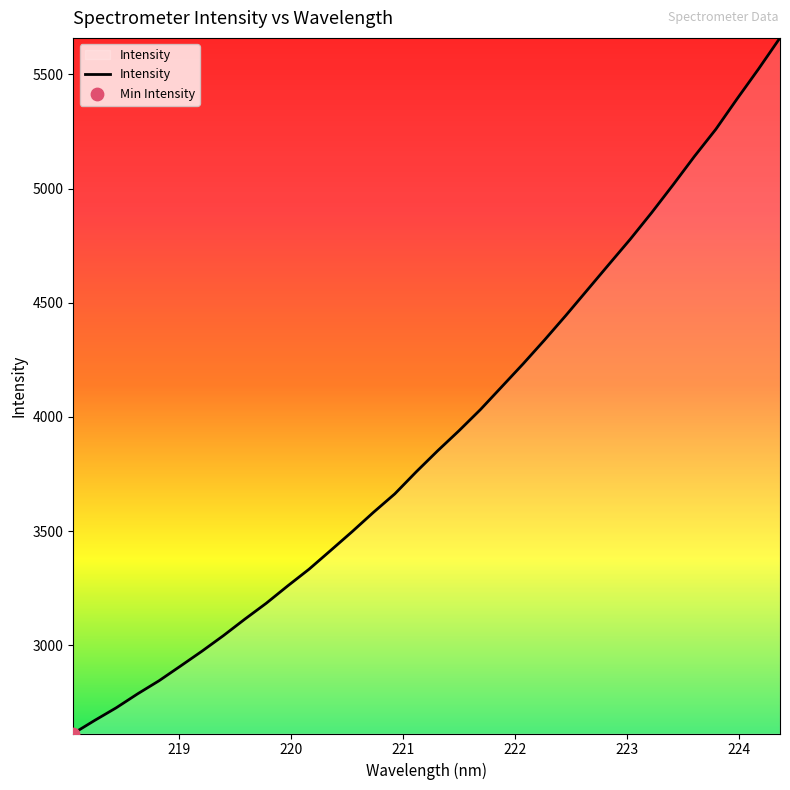

What is the minimum value shown in the chart?

2613.7